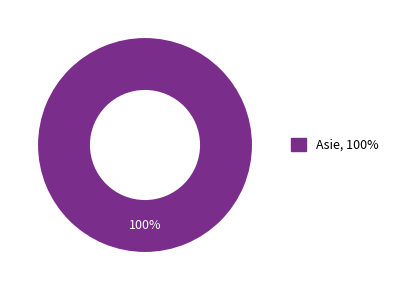

Count the number of slices in the pie.

1